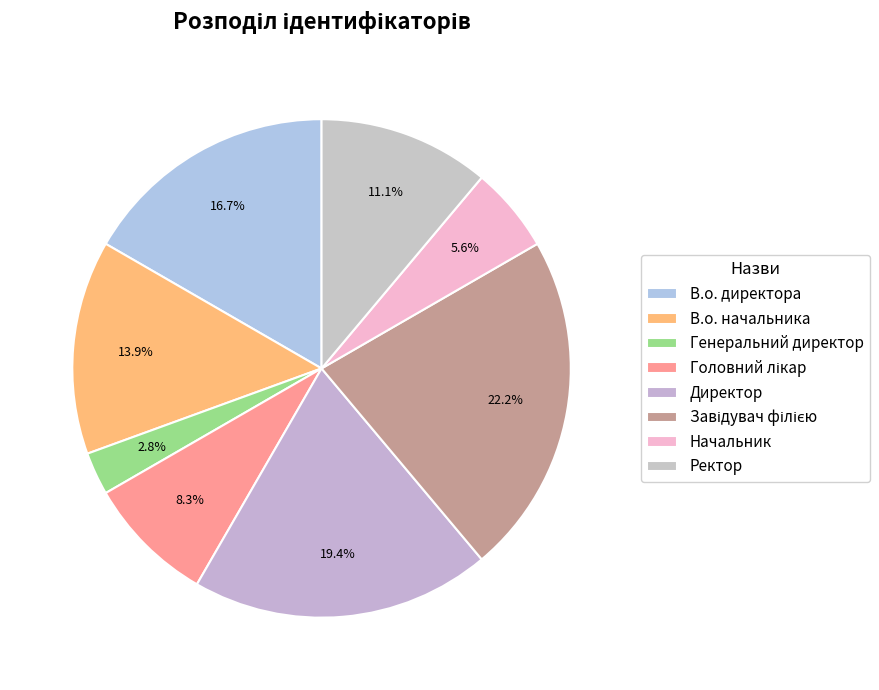

Rank the categories by value from highest to lowest.

Завідувач філією, Директор, В.о. директора, В.о. начальника, Ректор, Головний лікар, Начальник, Генеральний директор